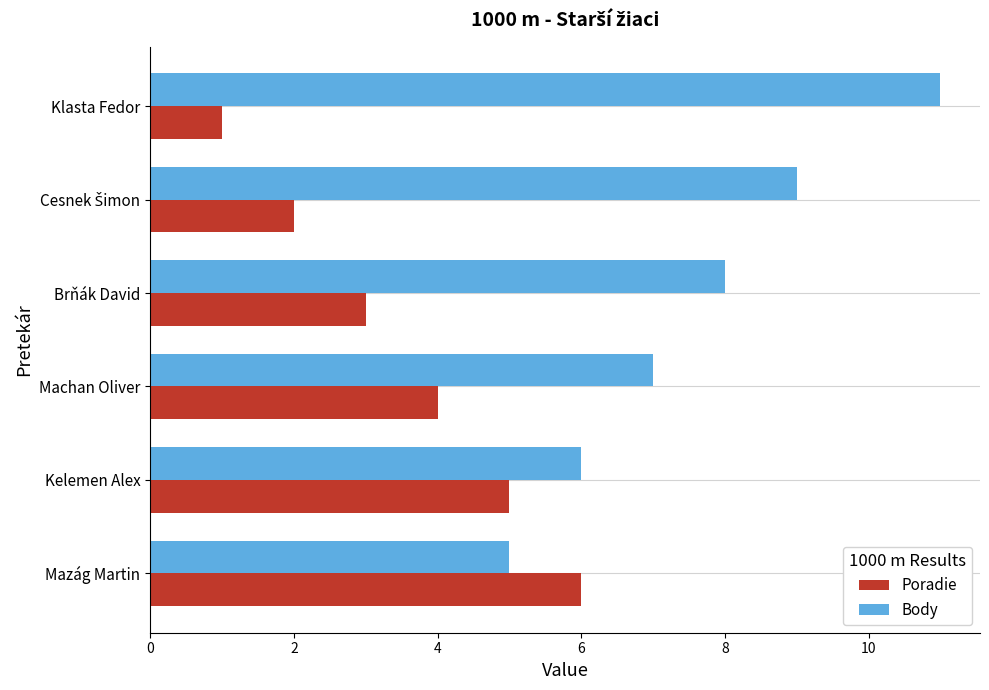

Rank the series by their maximum value, from highest to lowest.

Body, Poradie